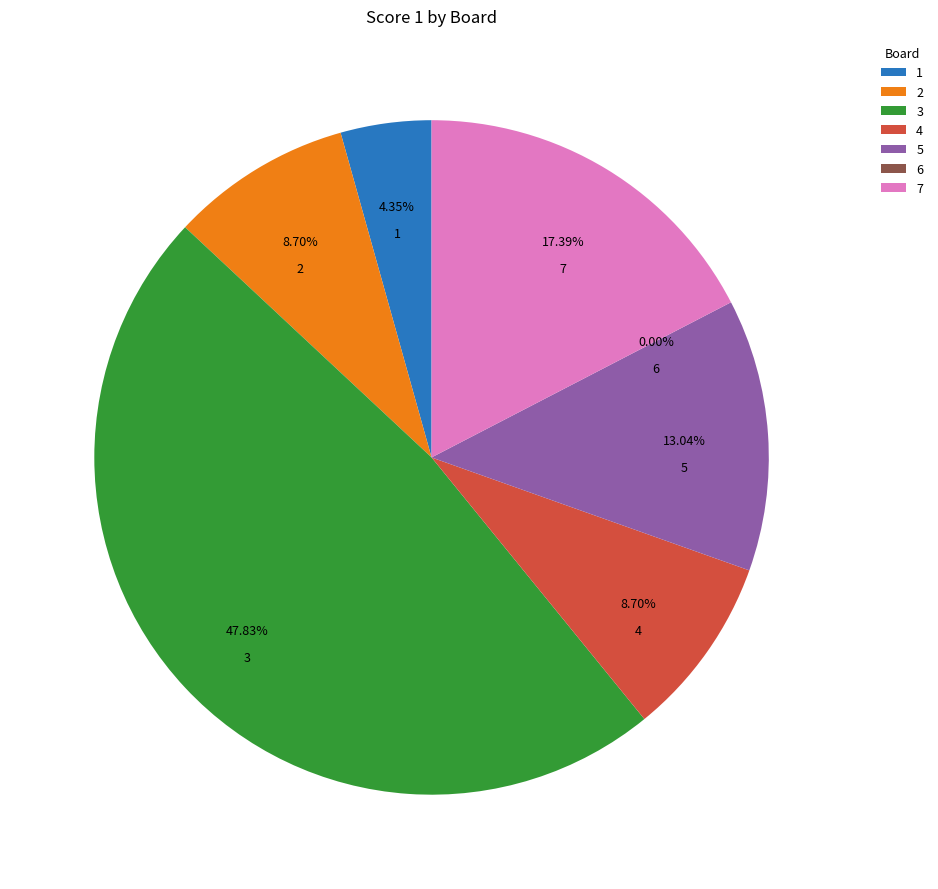

Which slice is the largest?

3